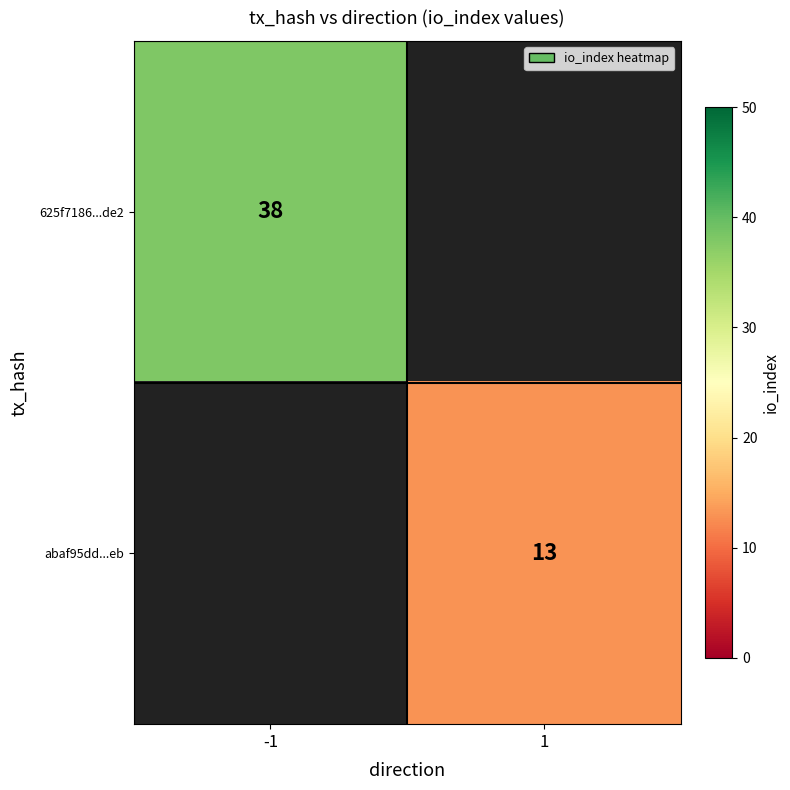

Which has a higher value, 1 or -1?

-1